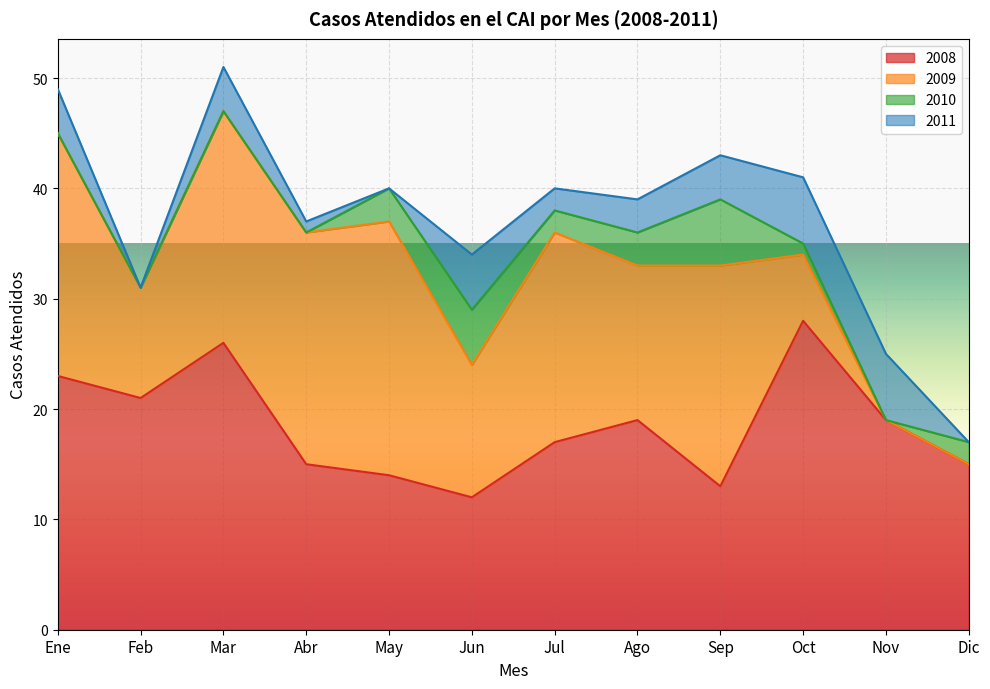

At which category is the sum across all series the highest?

Mar